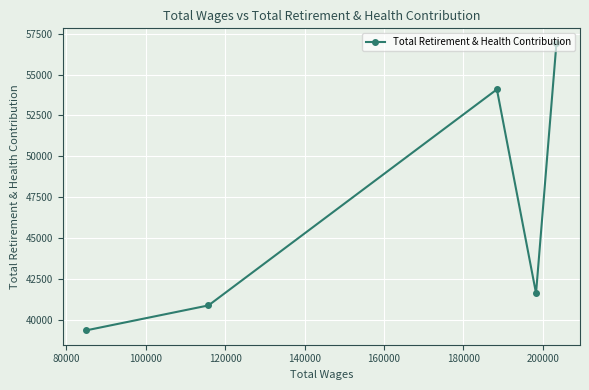

Reading left to right, list all the values displayed in this chart.

39375	40898	54096	41641	56946